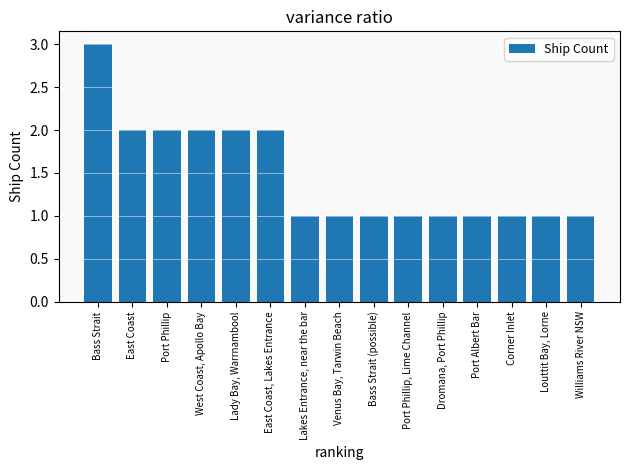

Count the number of data series in this chart.

1